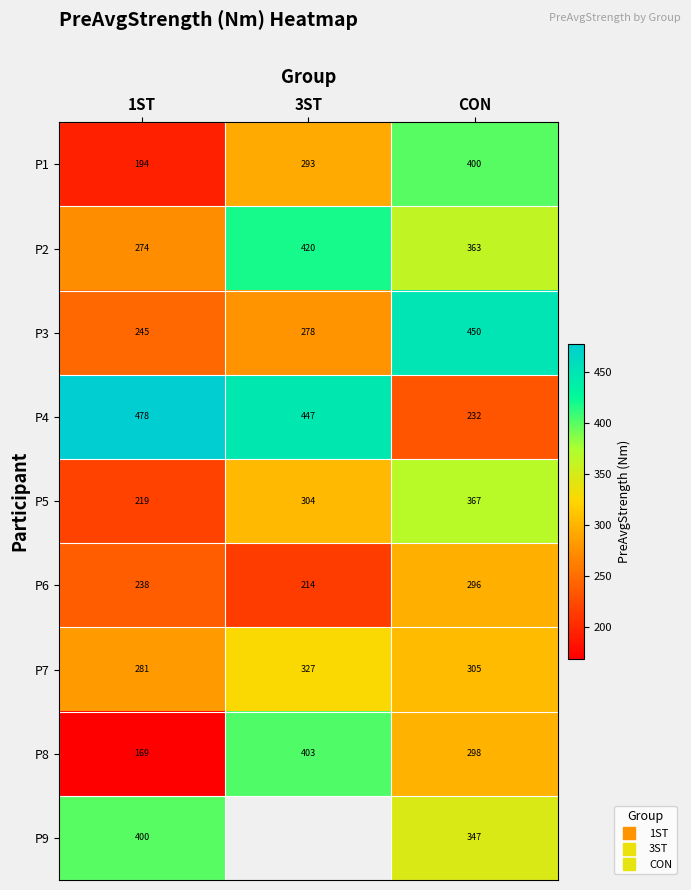

The value of P5 at 3ST is 303.9. True or false?

True